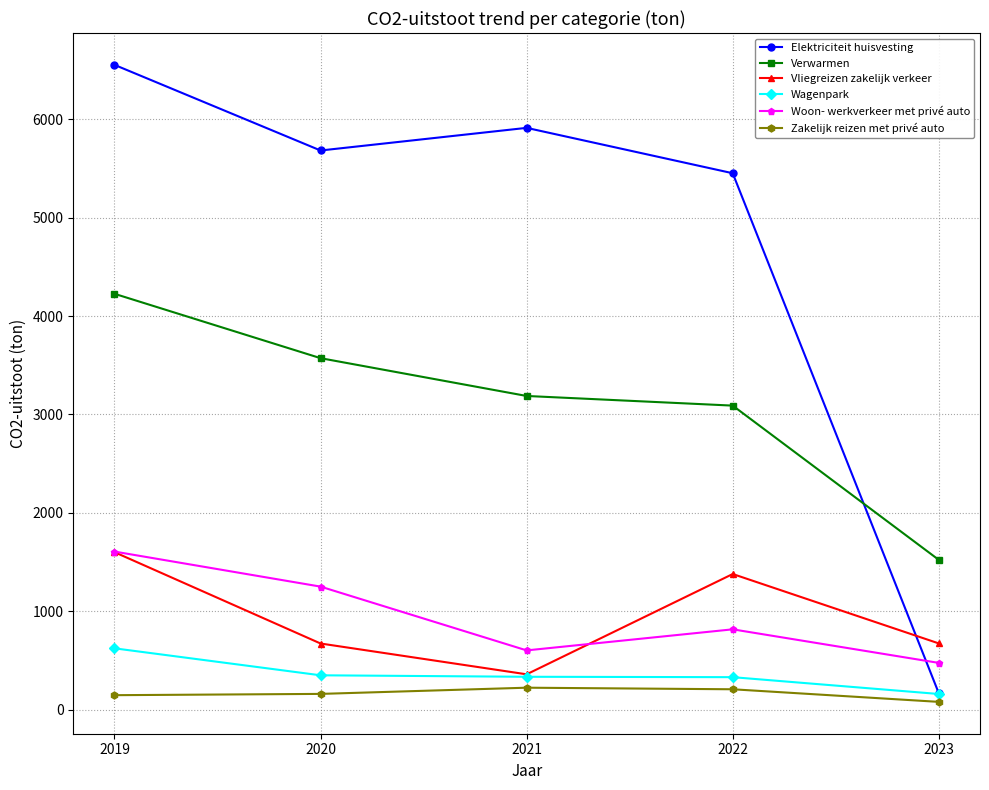

What are all the series names shown in the legend?

Elektriciteit huisvesting, Verwarmen, Vliegreizen zakelijk verkeer, Wagenpark, Woon- werkverkeer met privé auto, Zakelijk reizen met privé auto